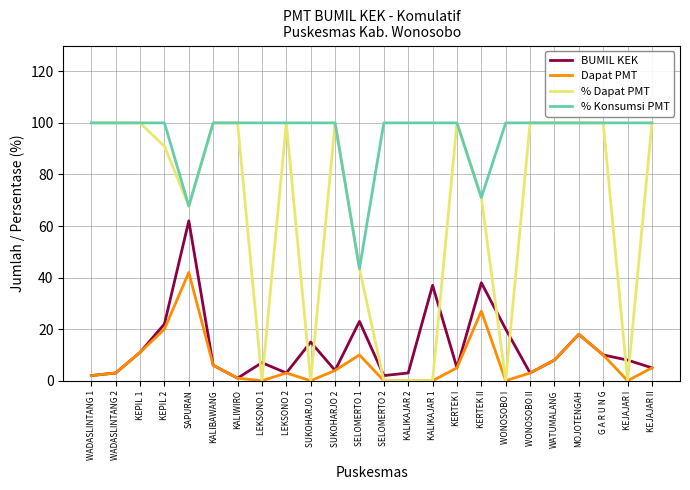

What is the maximum value shown in the chart?

100.0